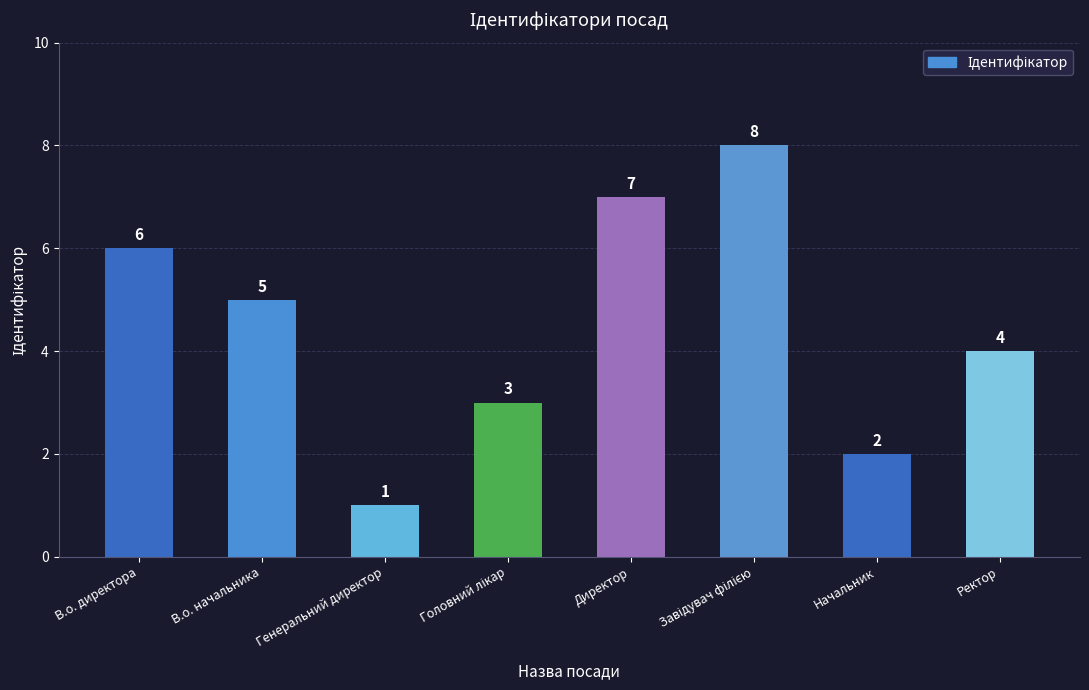

What is the change in value from В.о. директора to Начальник?

-4